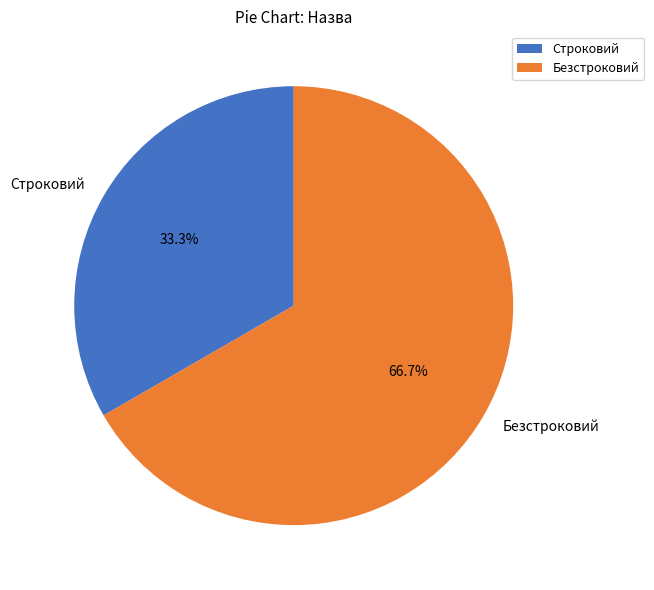

The Строковий slice represents 33% of the pie. True or false?

True